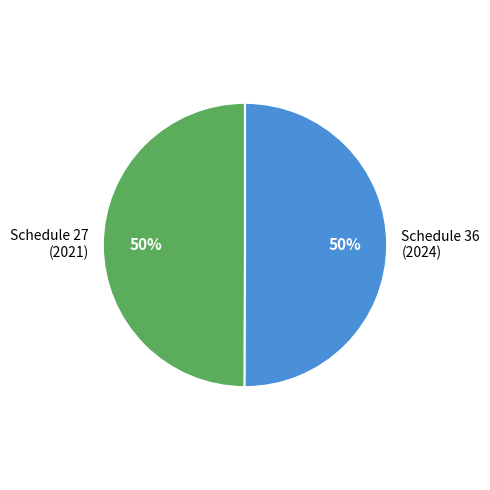

To the nearest percent, what portion does Schedule 36 (2024) represent?

50%